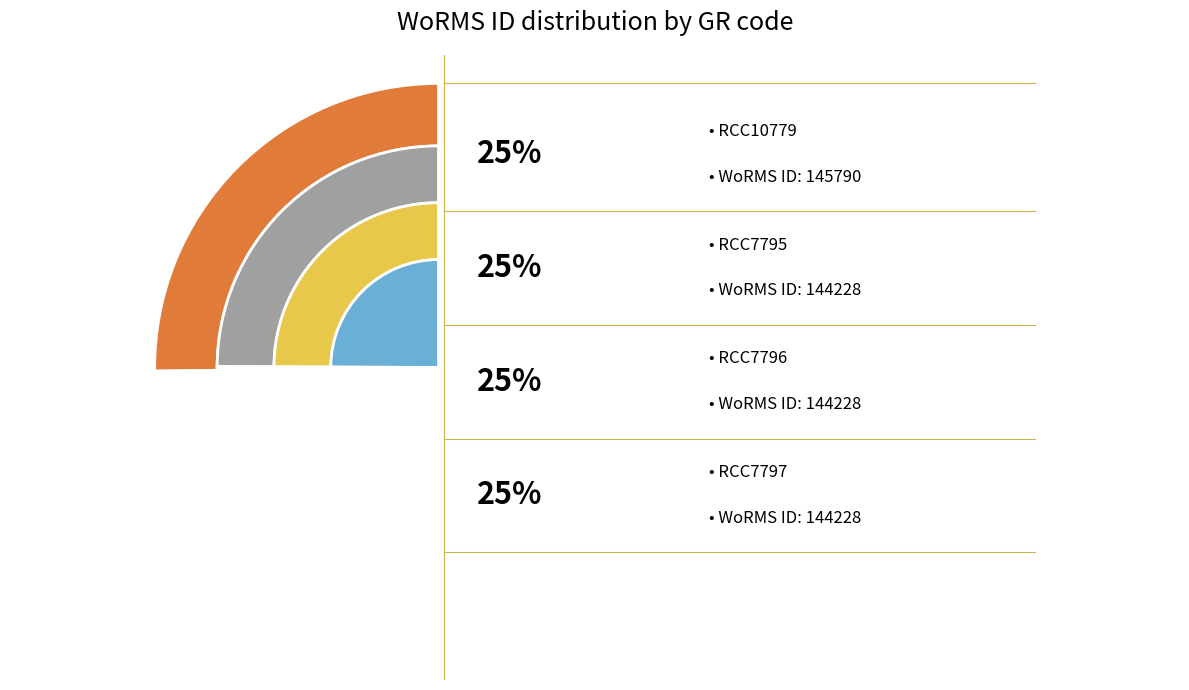

Which category has the smallest portion of the pie?

RCC7795